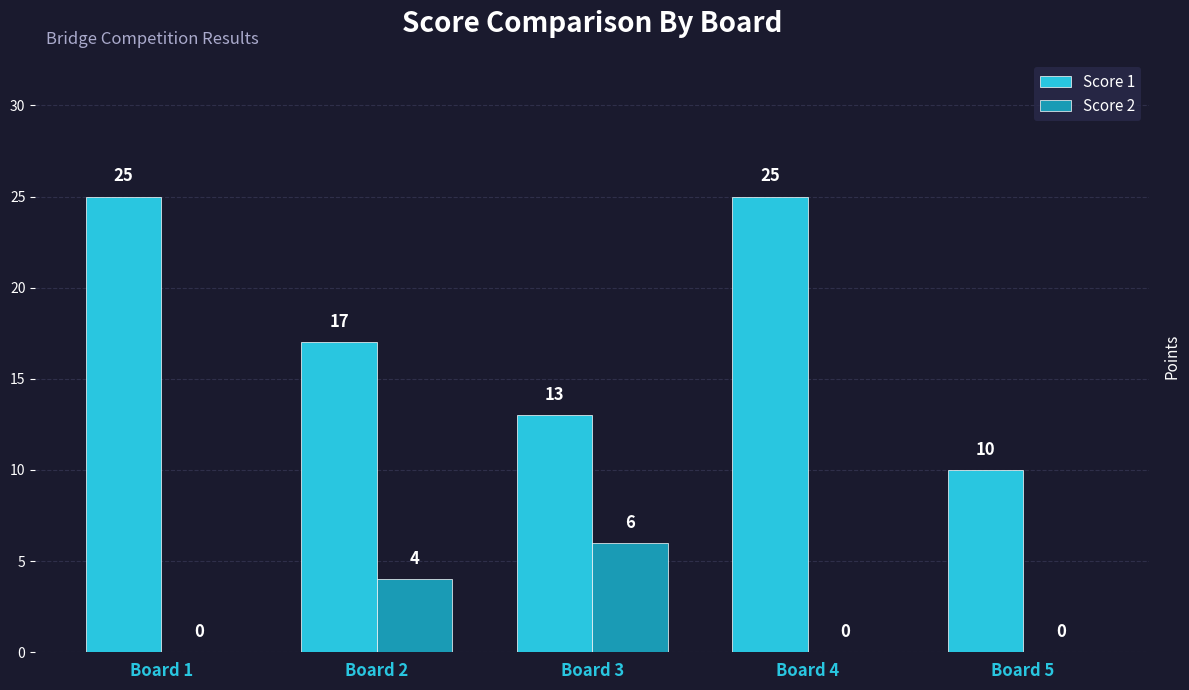

At which label does Score 2 reach its peak?

Board 3